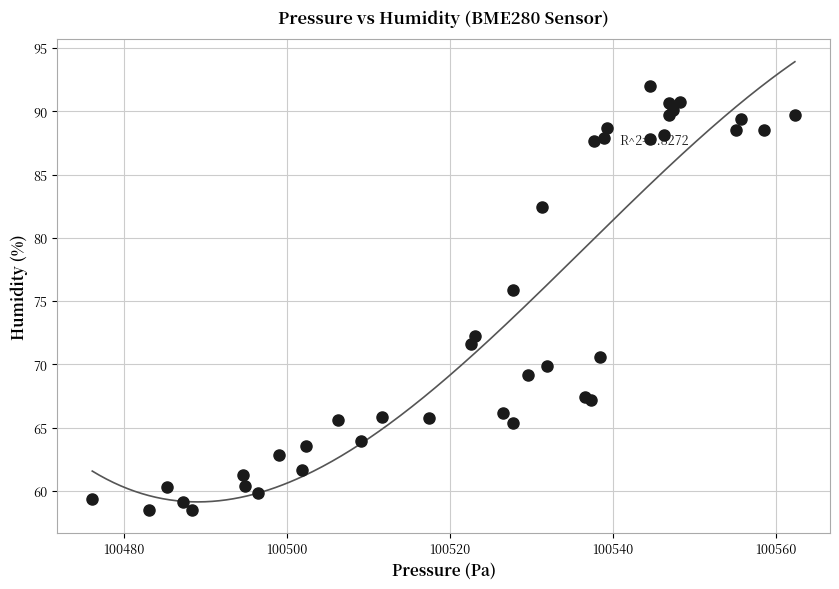

What Y value in the scatter plot is closest to 75?

75.9